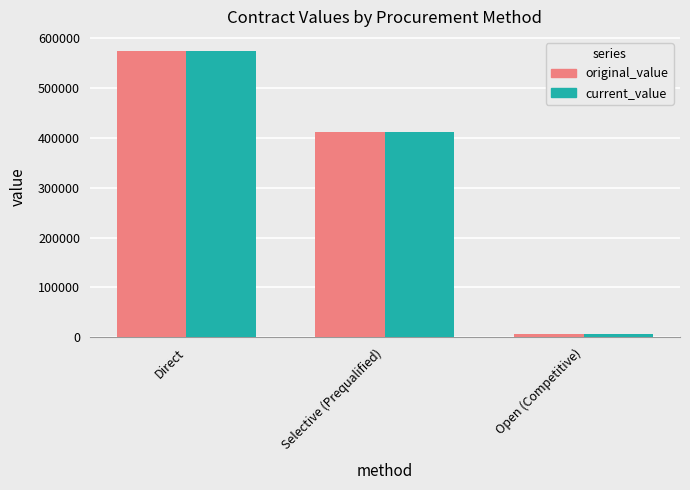

Reading right to left, list all the values displayed in this chart.

original_value: Open (Competitive)=6107.8	Selective (Prequalified)=411500.0	Direct=573577.2
current_value: Open (Competitive)=6107.8	Selective (Prequalified)=411500.0	Direct=573577.2